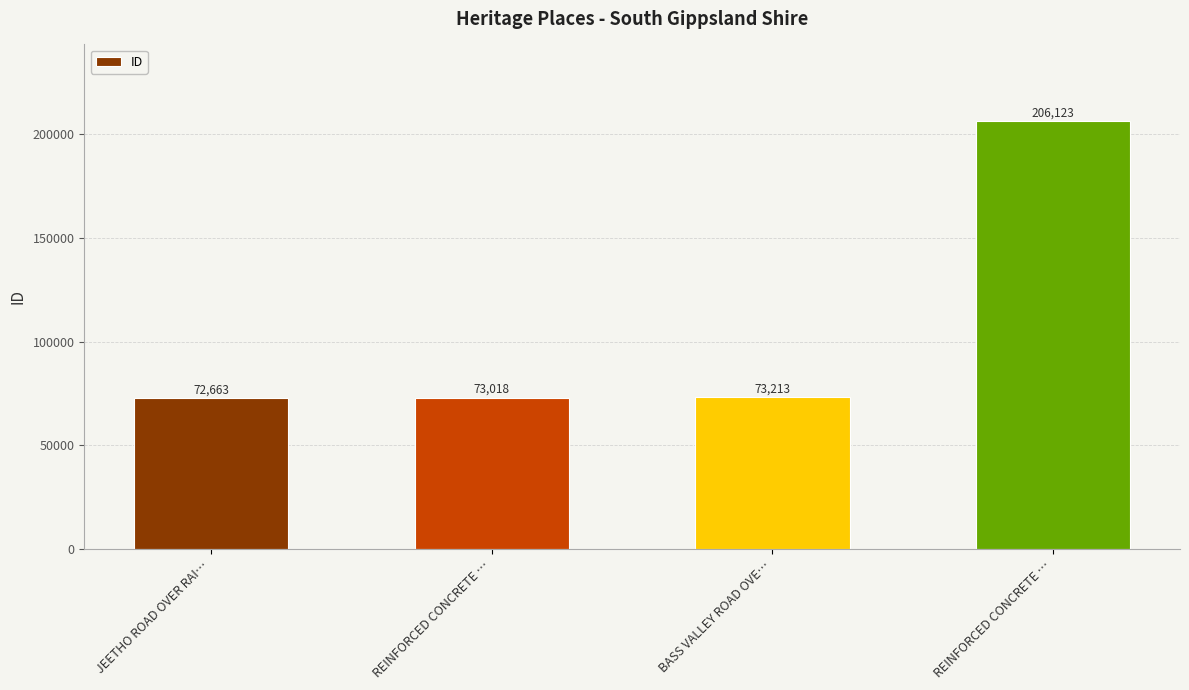

Does the chart contain any negative values?

No